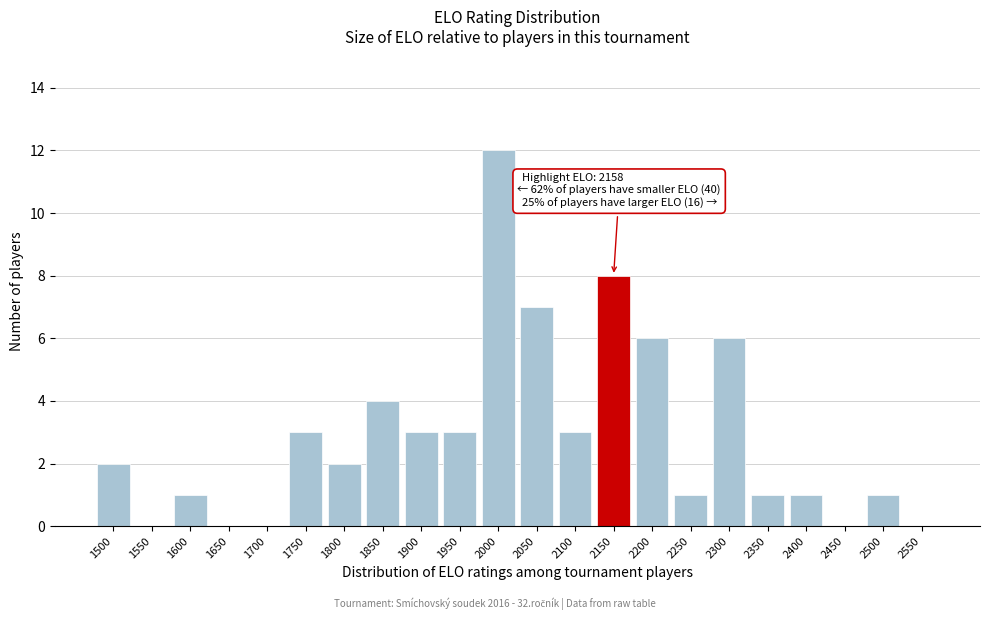

Reading right to left, what are all the values shown in this chart?

2550=0	2500=1	2450=0	2400=1	2350=1	2300=6	2250=1	2200=6	2150=8	2100=3	2050=7	2000=12	1950=3	1900=3	1850=4	1800=2	1750=3	1700=0	1650=0	1600=1	1550=0	1500=2